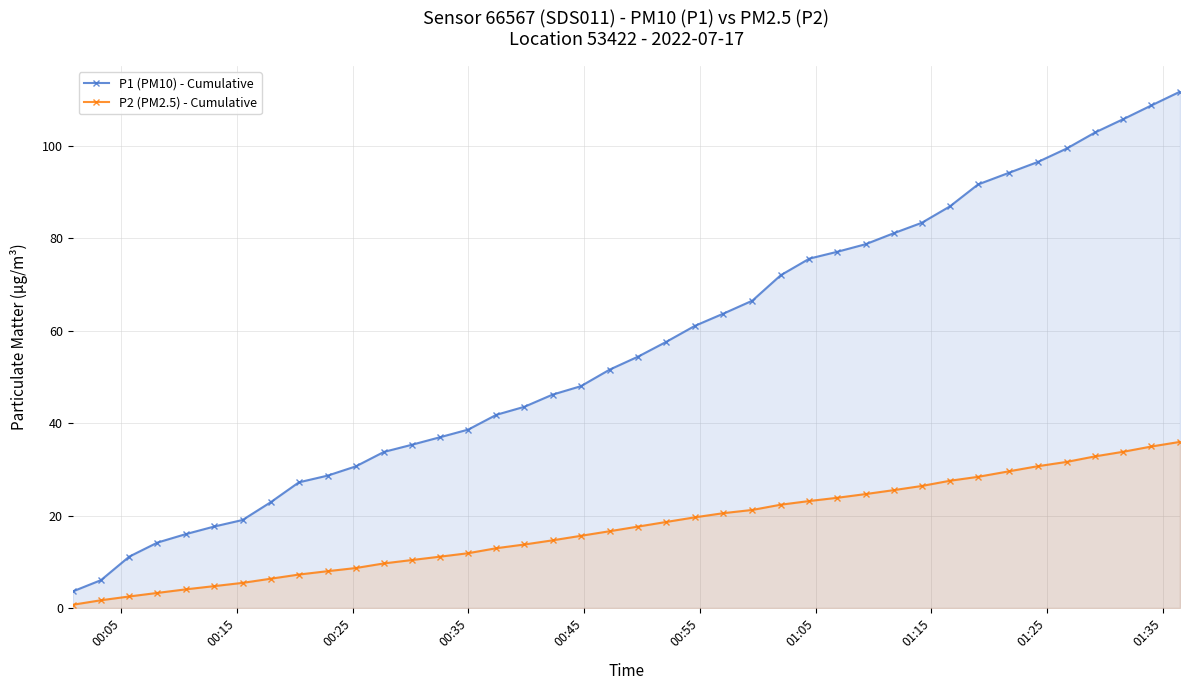

Reading left to right, extract all data points from this chart.

P1 (PM10) - Cumulative: 3.6	6.0	11.1	14.2	16.0	17.6	19.0	22.9	27.2	28.6	30.6	33.8	35.3	36.9	38.6	41.8	43.5	46.2	48.0	51.6	54.4	57.6	61.0	63.7	66.5	72.0	75.6	77.1	78.7	81.1	83.3	86.9	91.6	94.2	96.5	99.4	102.9	105.8	108.7	111.7
P2 (PM2.5) - Cumulative: 0.7	1.7	2.5	3.3	4.0	4.7	5.4	6.3	7.2	8.0	8.7	9.7	10.4	11.1	11.9	12.9	13.7	14.6	15.6	16.6	17.6	18.6	19.6	20.5	21.2	22.4	23.2	23.9	24.7	25.5	26.4	27.5	28.4	29.6	30.7	31.6	32.8	33.8	34.9	35.9